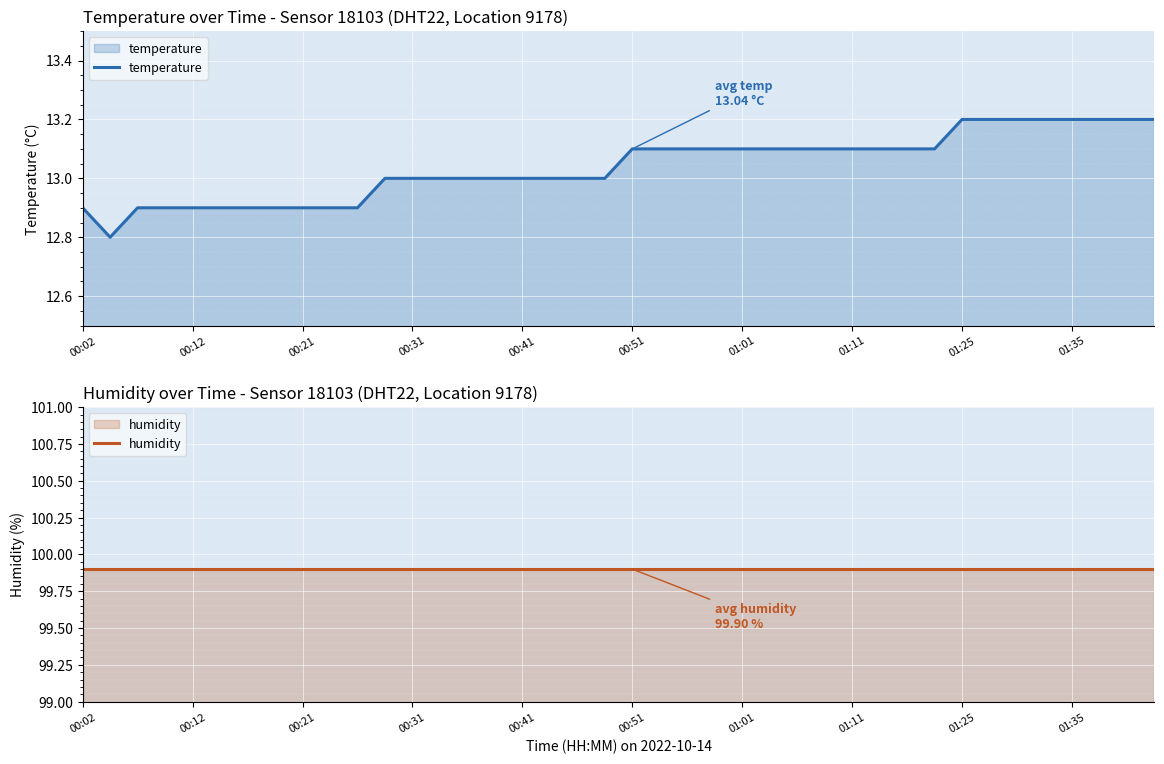

How many lines are shown in the chart?

2